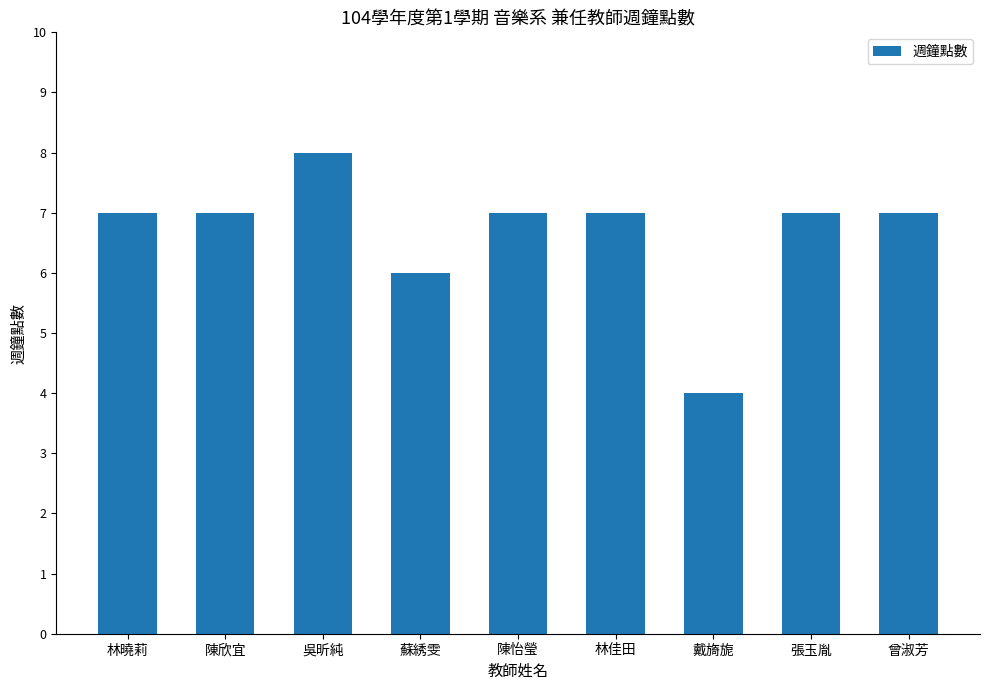

Which has a higher value, 吳昕純 or 蘇綉雯?

吳昕純